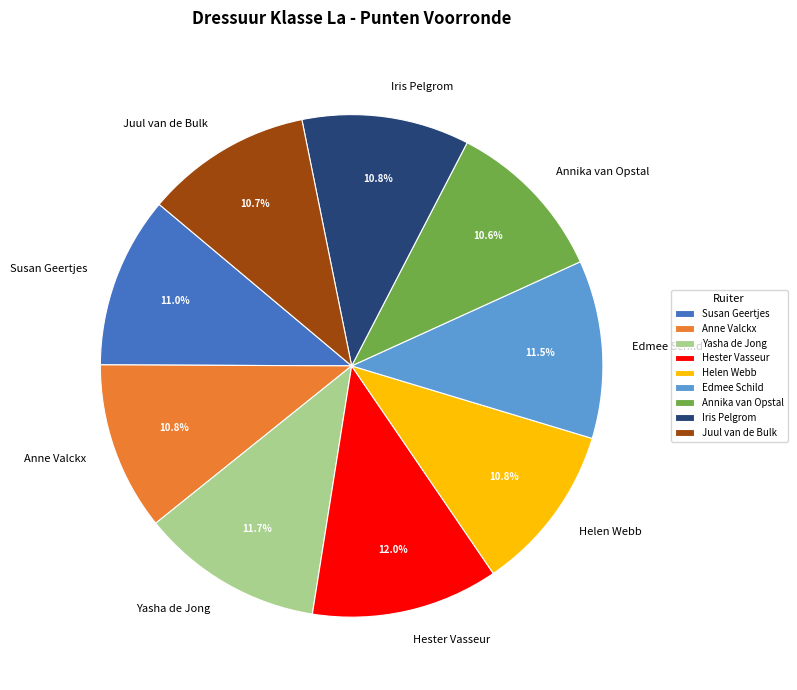

Does any single category account for the majority?

No